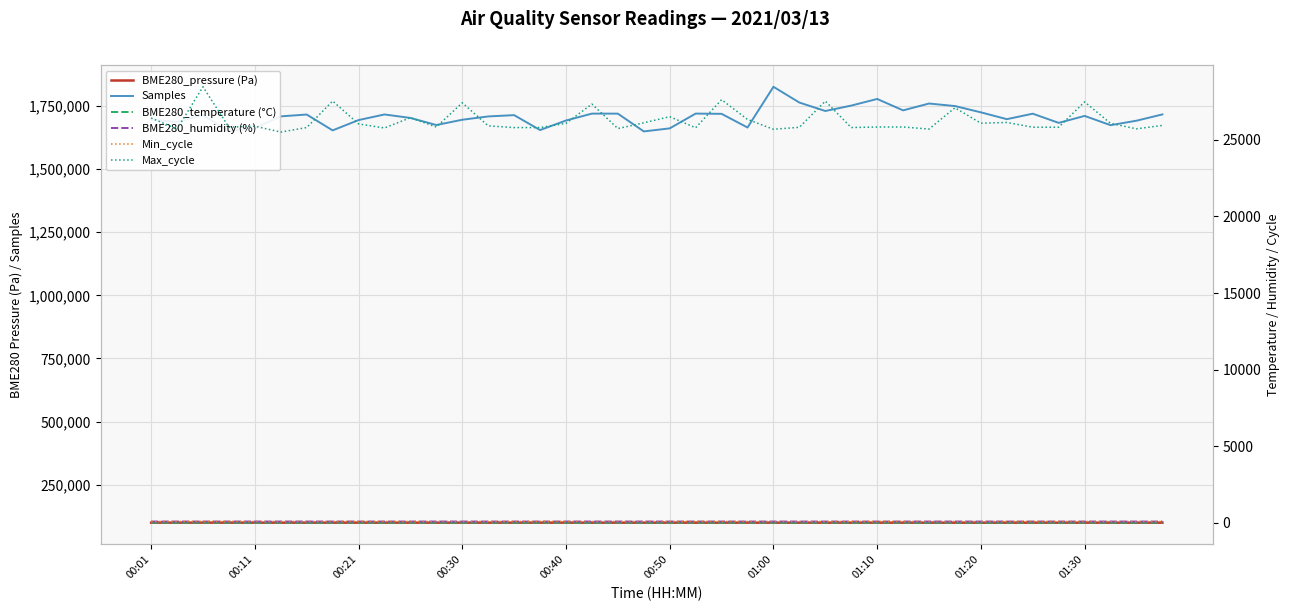

Which series changed the most between 24 and 27?

Samples